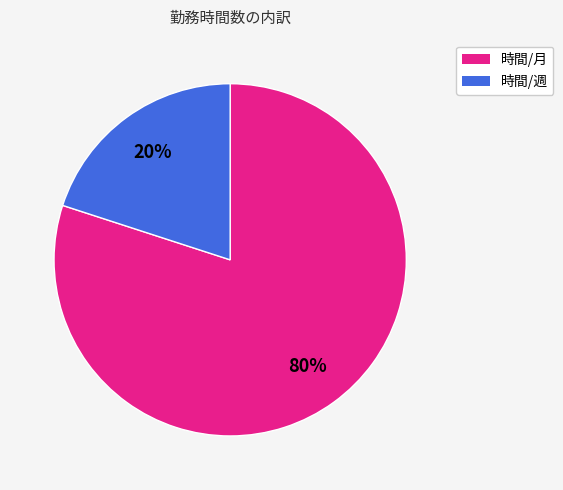

Approximately how many times larger is the value at 時間/月 compared to 時間/週?

4.0